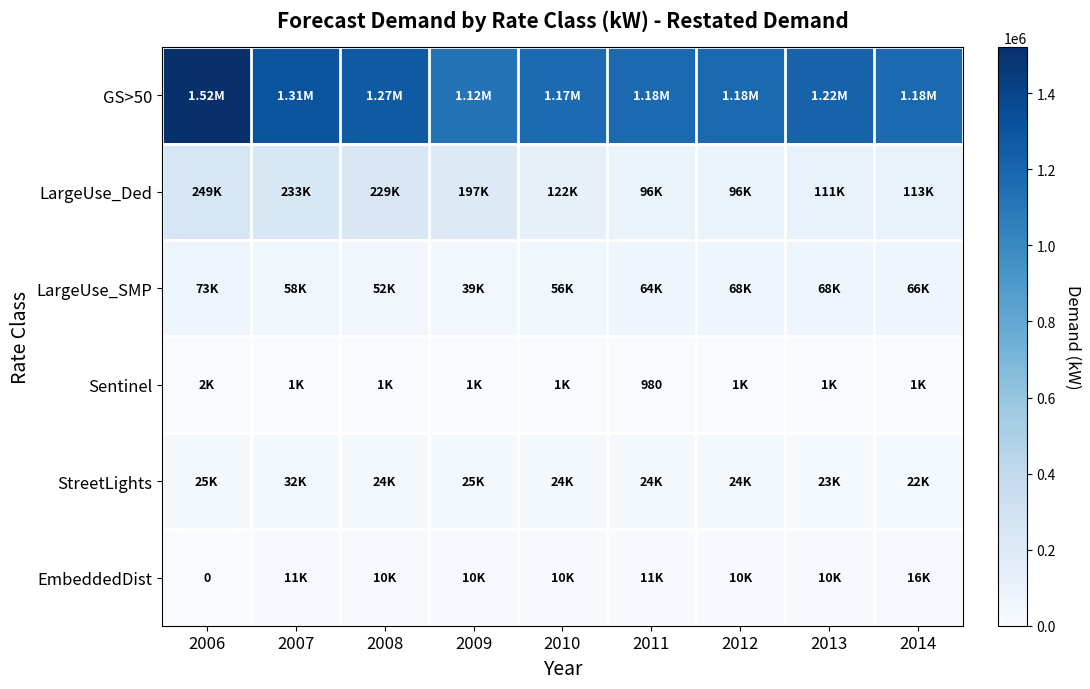

What is the sum of the EmbeddedDist values at 2006 and 2010?

10285